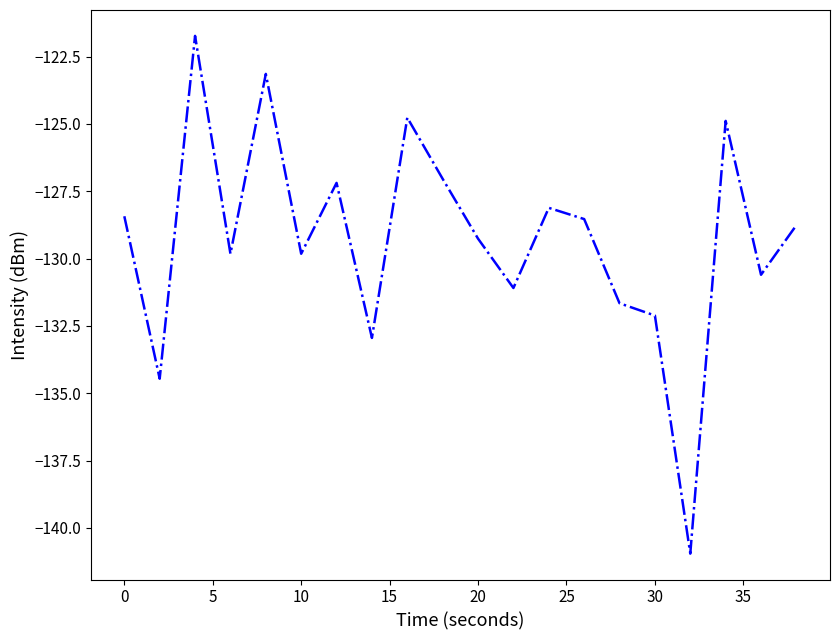

What is the smallest value displayed?

-141.0